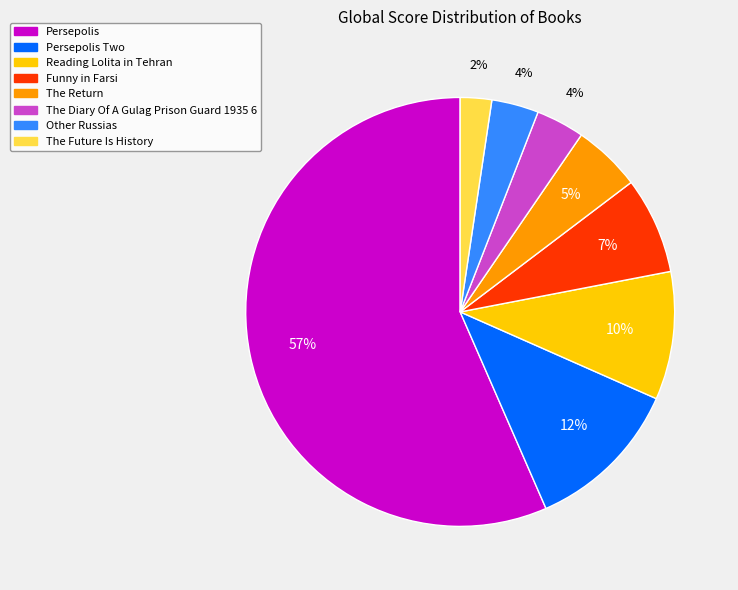

To the nearest percent, what is the average slice percentage?

12%